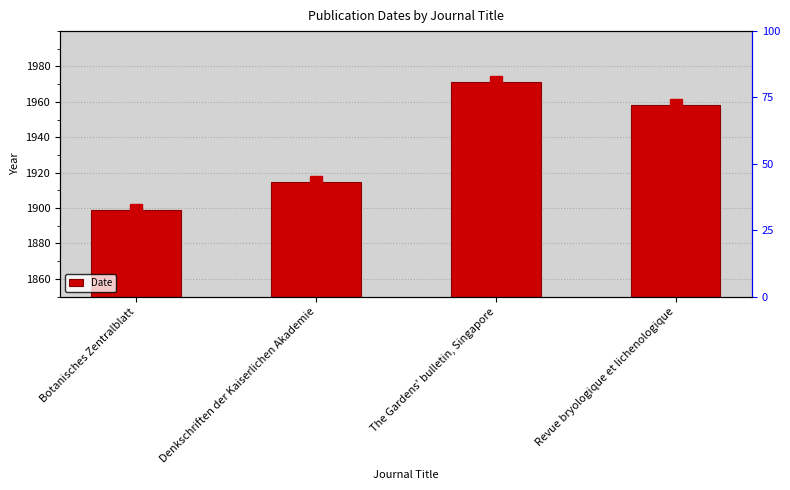

List the labels in order of value, largest first.

The Gardens' bulletin, Singapore, Revue bryologique et lichenologique, Denkschriften der Kaiserlichen Akademie, Botanisches Zentralblatt